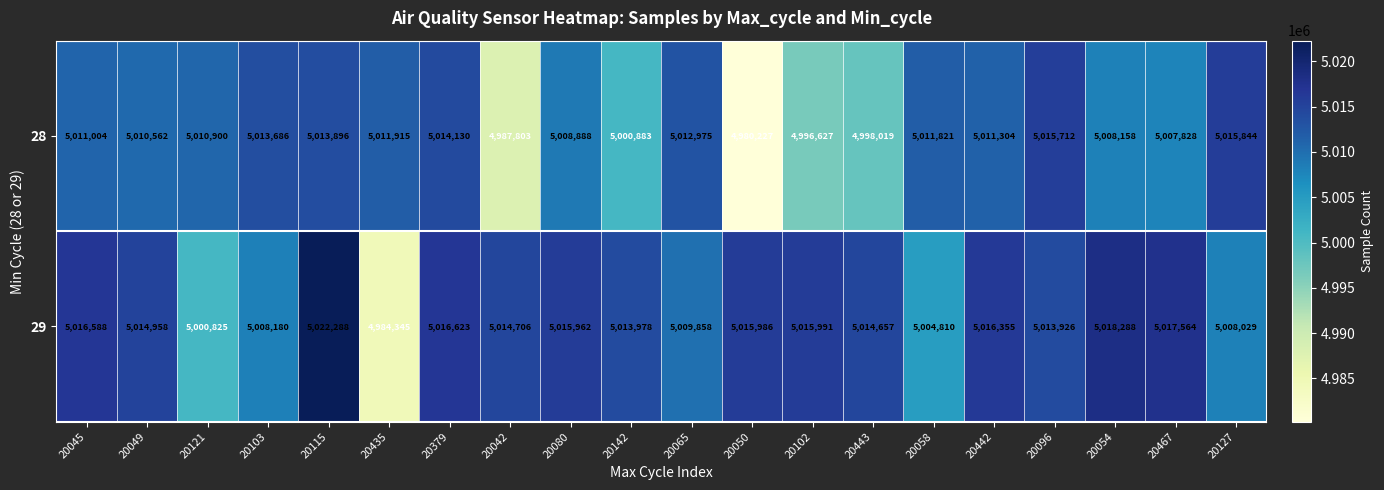

What is the difference between the 28 values at 20142 and 20103?

12803